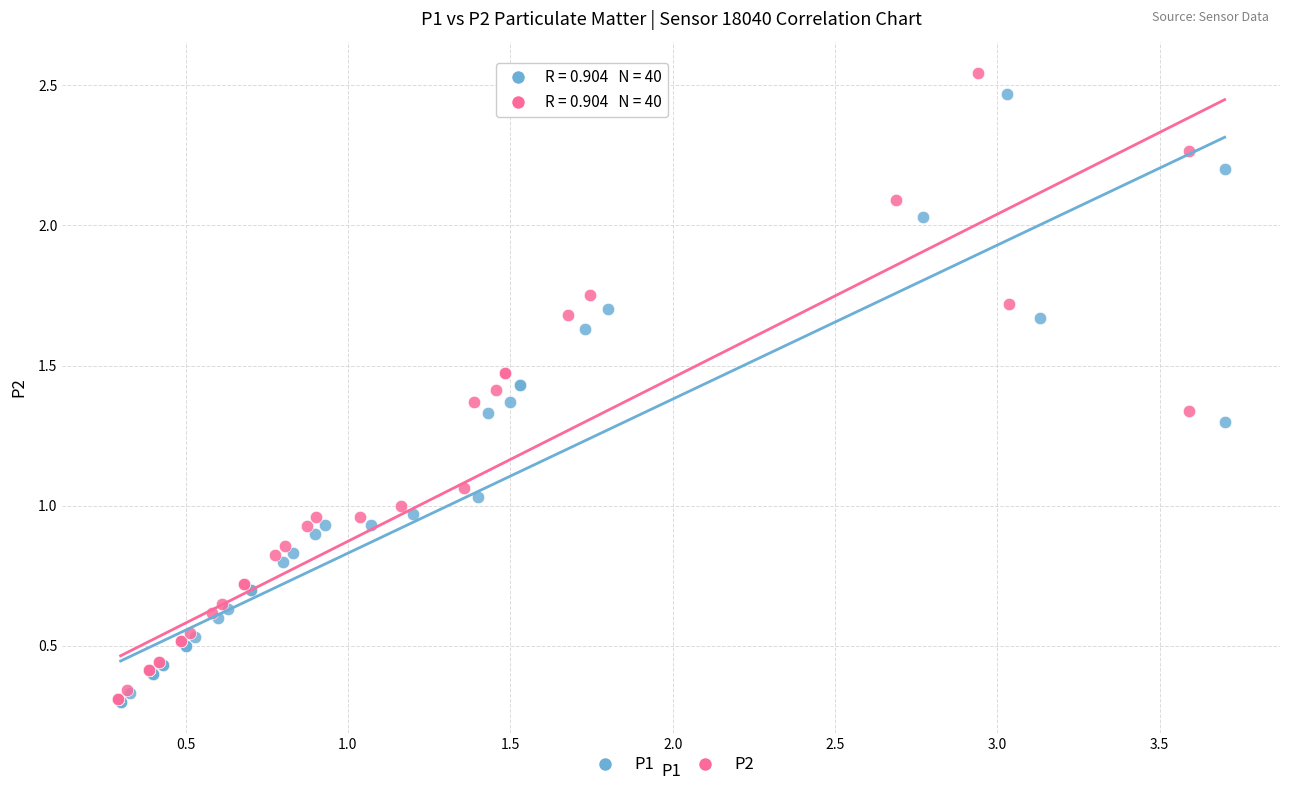

Which series reaches the maximum Y coordinate?

P2